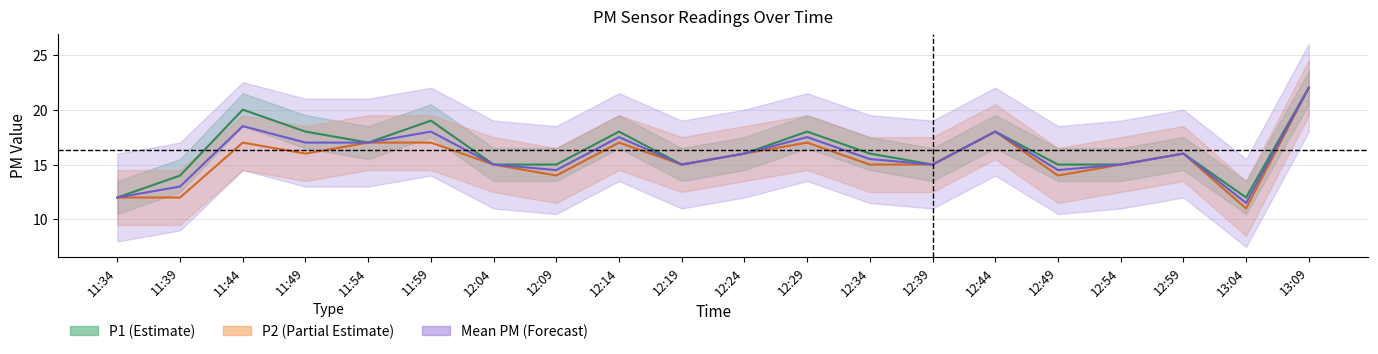

In P2, how many points are lower than both neighbors (excluding endpoints)?

5